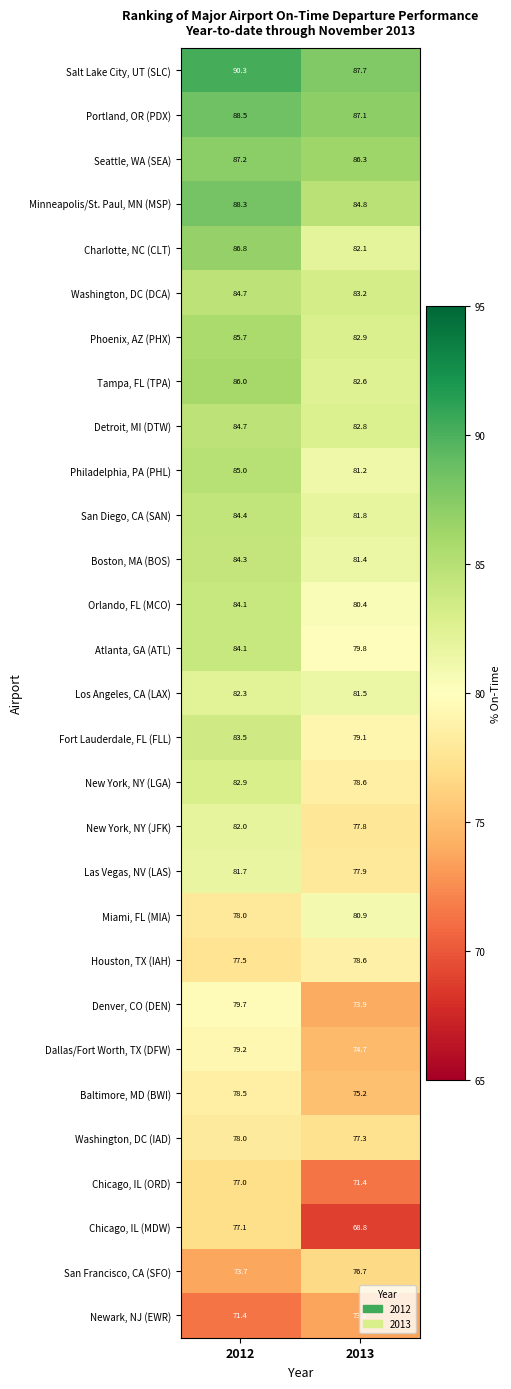

Which series has the largest range (max minus min)?

Chicago, IL (MDW)